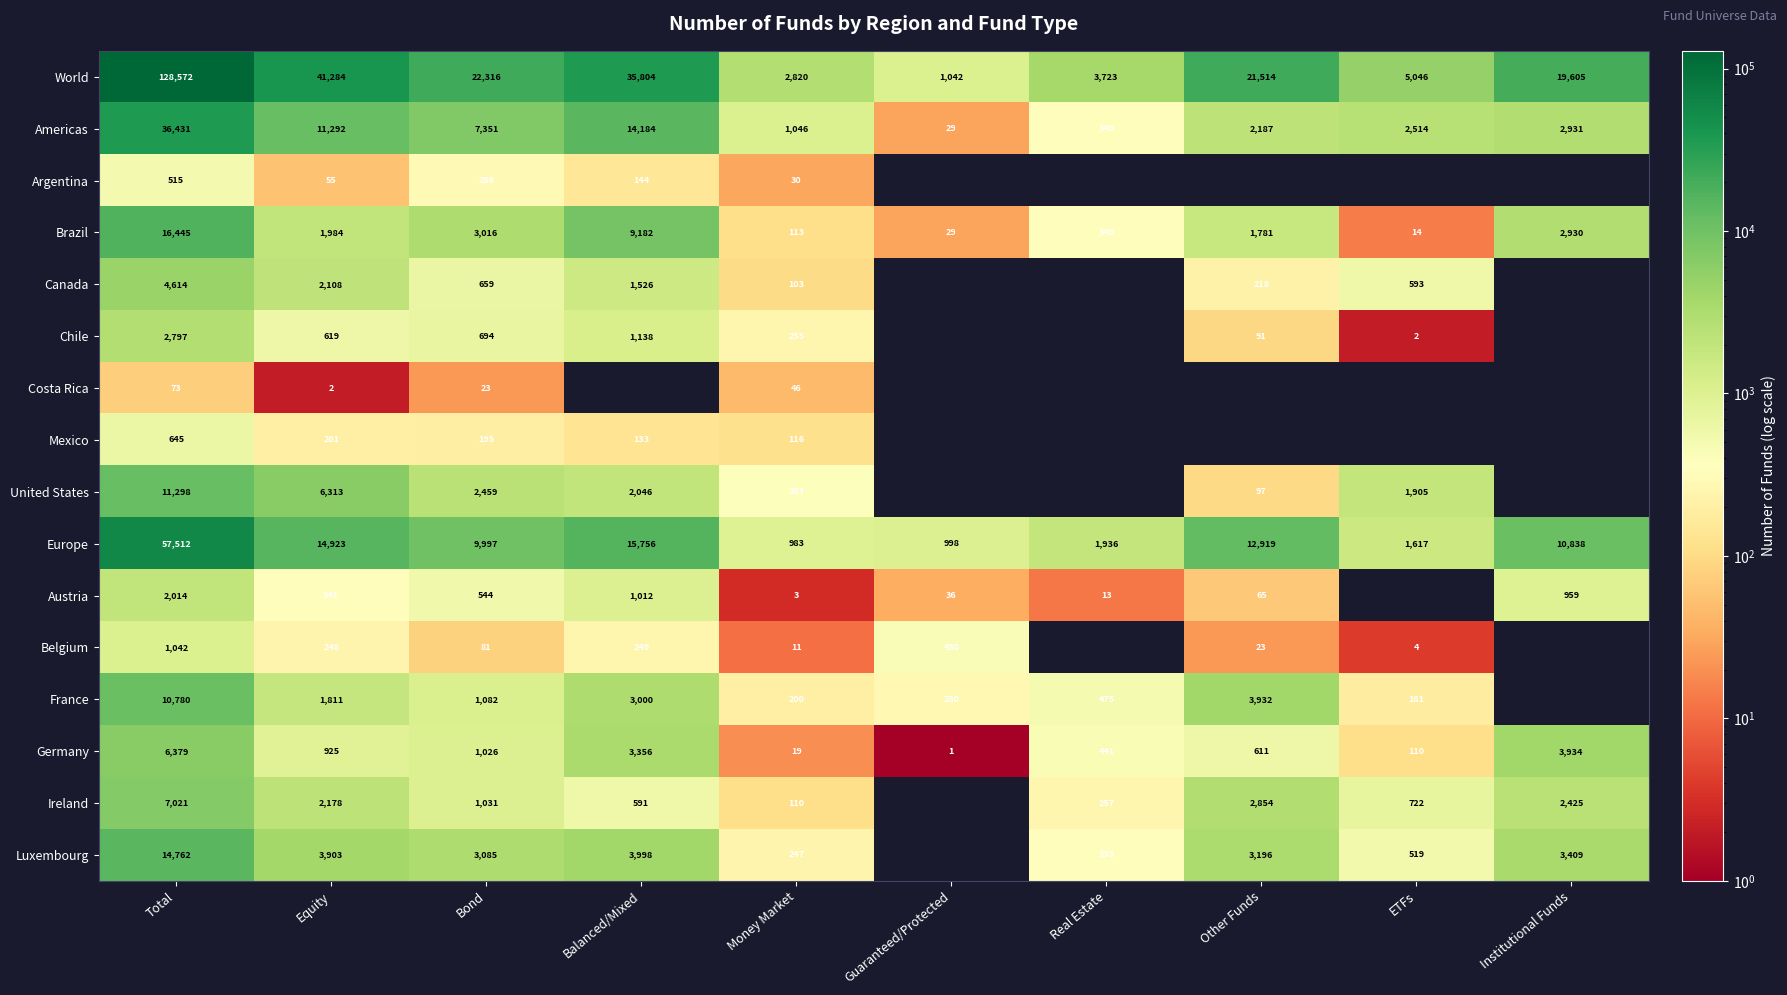

What is the sum of the Brazil values at Real Estate and Bond?

3356